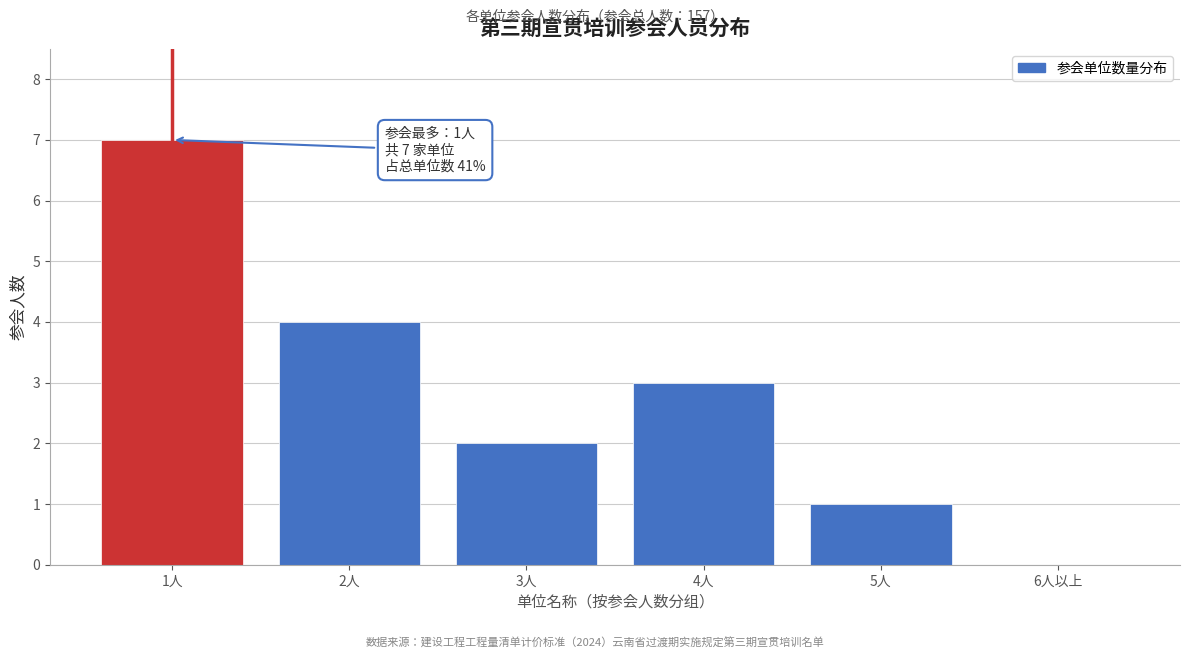

Reading right to left, list all the values displayed in this chart.

6人以上=0	5人=1	4人=3	3人=2	2人=4	1人=7